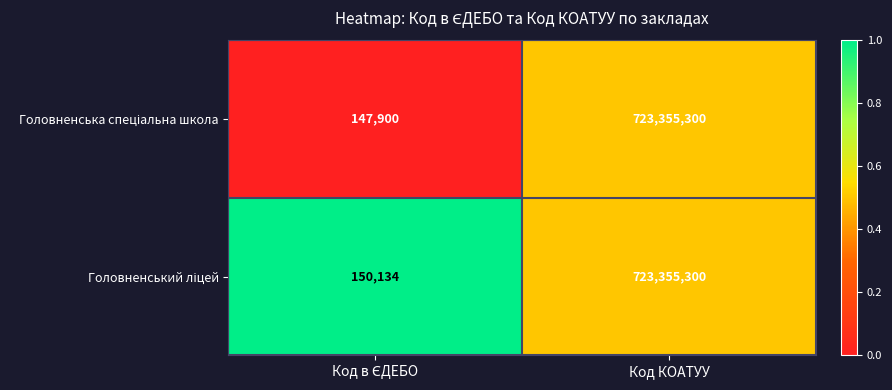

What is the maximum value shown in the chart?

723355300